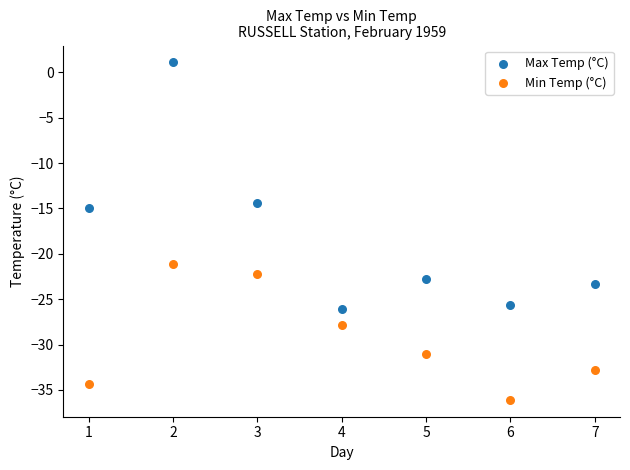

Across all data points, what is the range of X values (max minus min)?

6.0